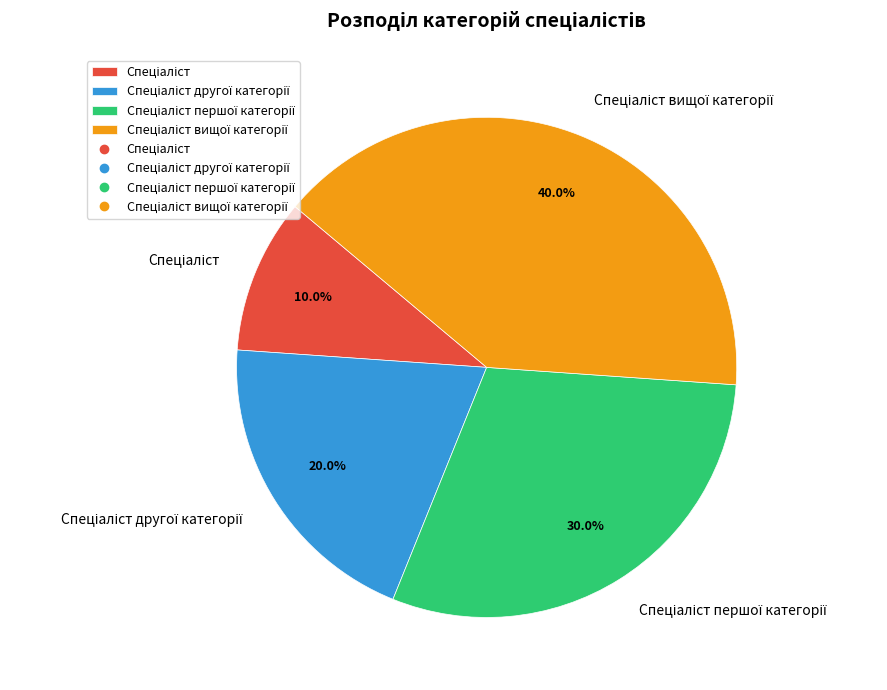

Is there any slice that represents more than half of the pie?

No